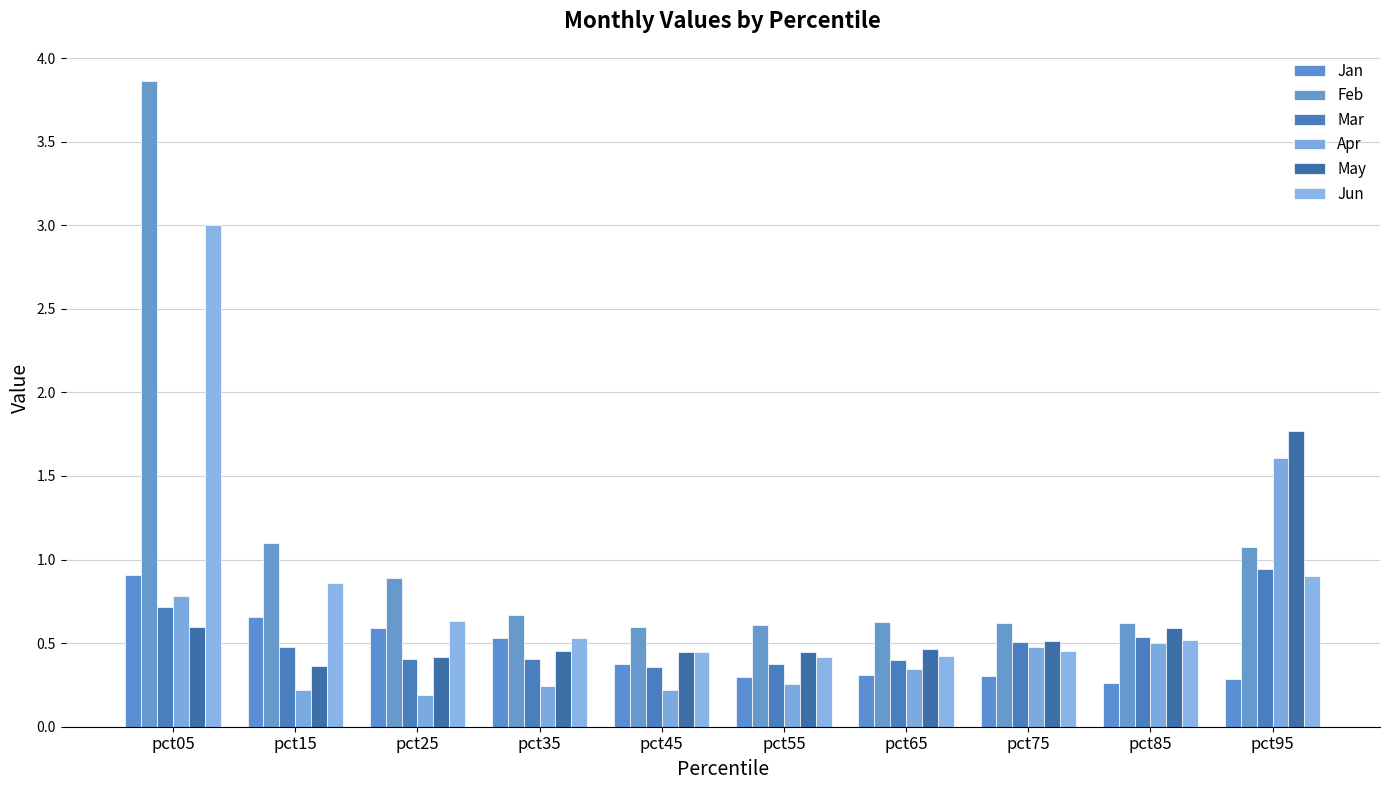

Which series has the largest total across all categories?

Feb